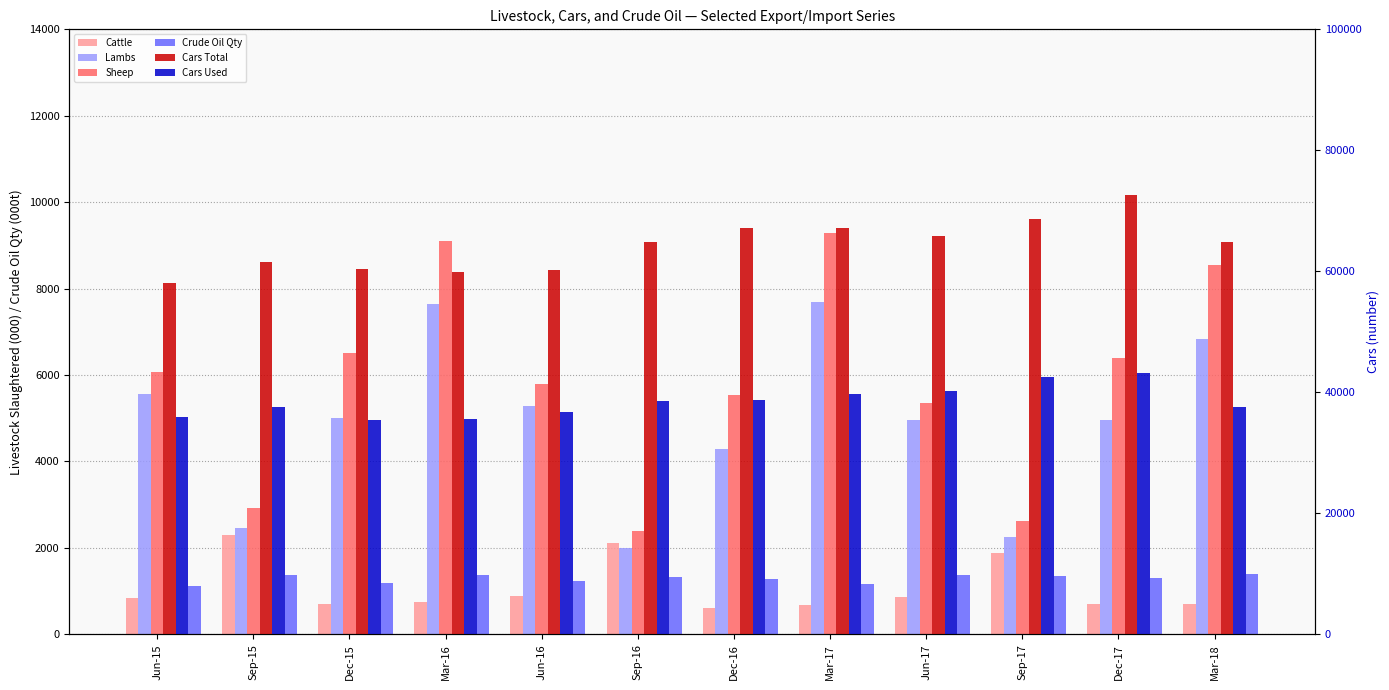

What is the label of the 3rd bar from the right?

Sep-17